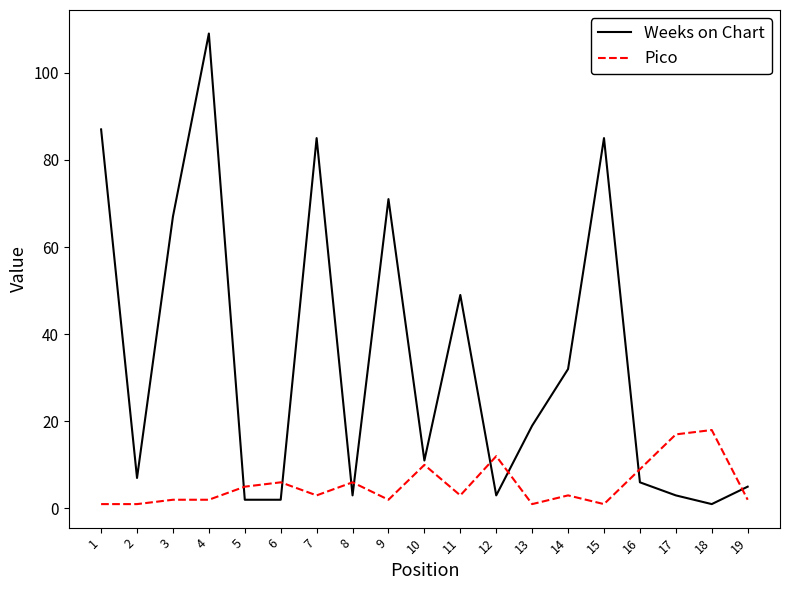

Rank the series by their maximum value, from highest to lowest.

Weeks on Chart, Pico